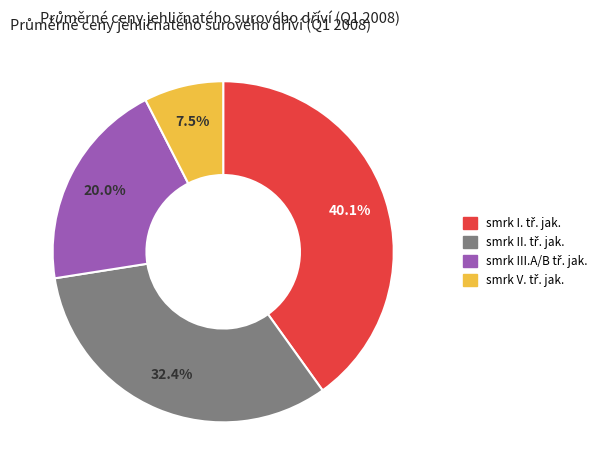

Is there any slice that represents more than half of the pie?

No